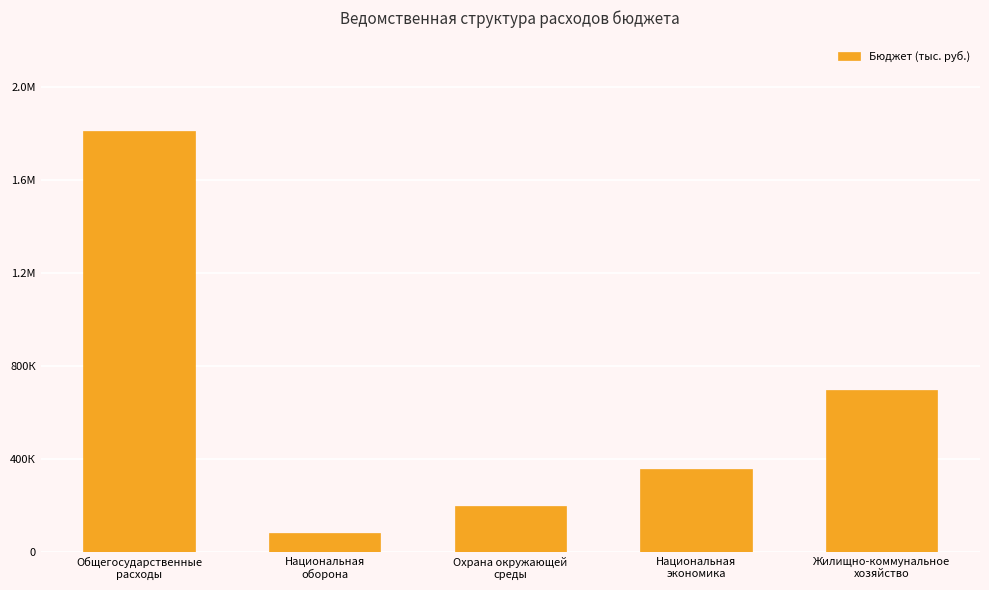

What is the minimum value shown in the chart?

80500.0